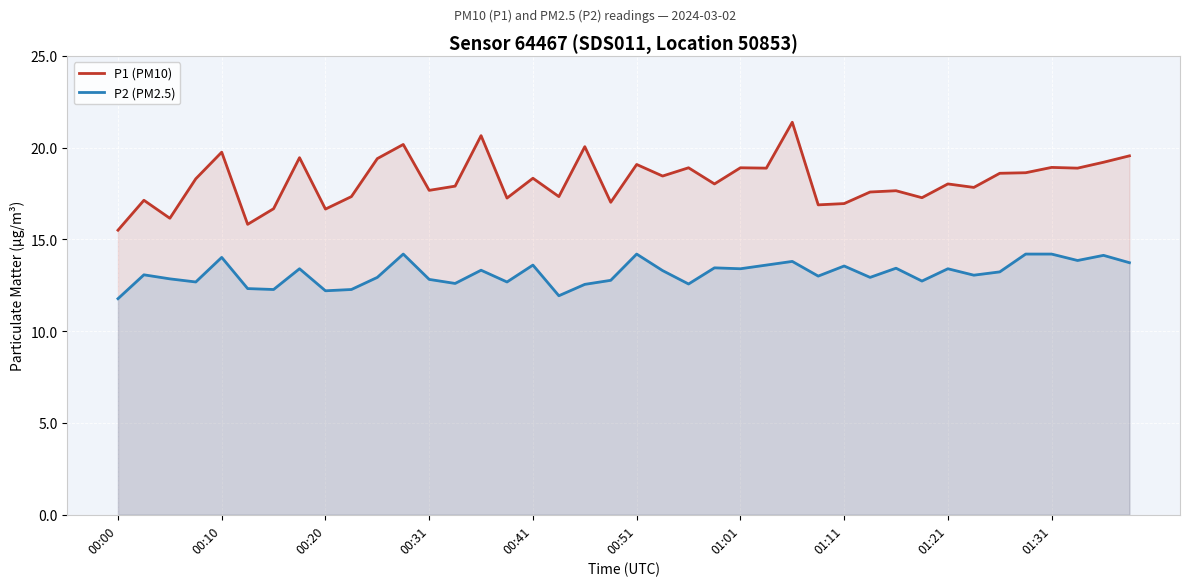

How many data points does each series have?

40